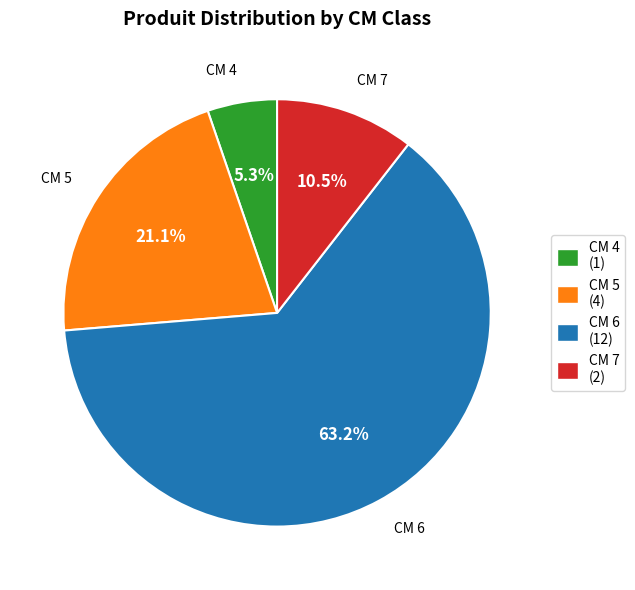

Count the number of slices in the pie.

4